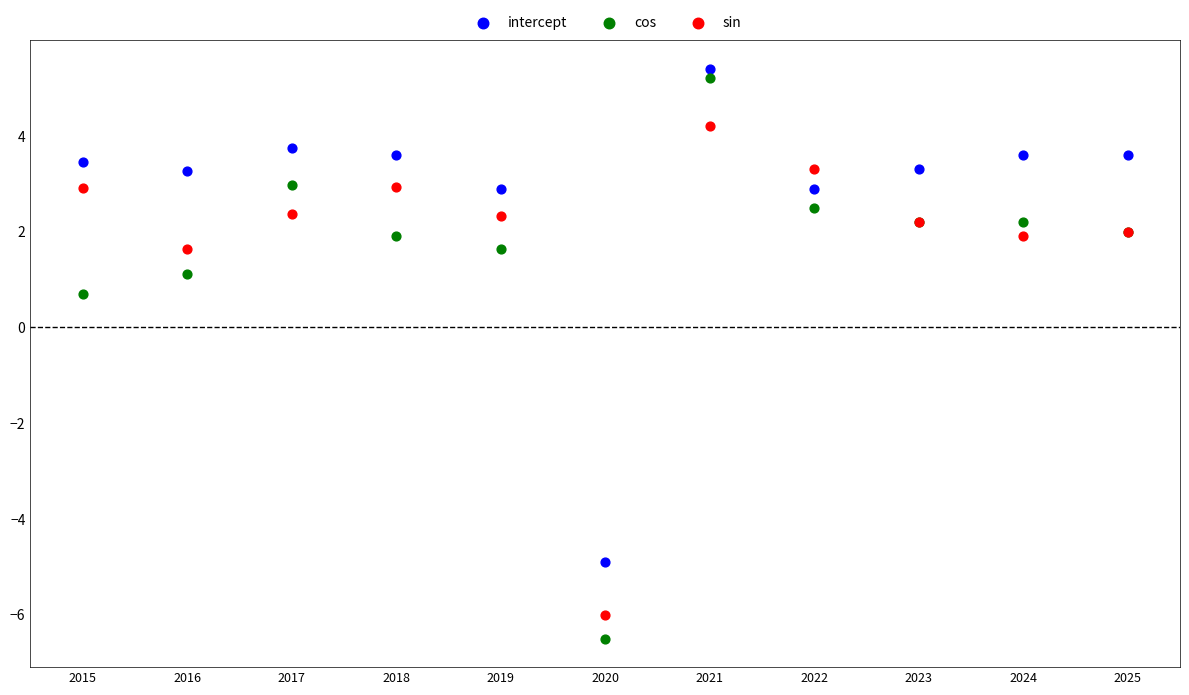

What are all the series names shown in the legend?

intercept, cos, sin